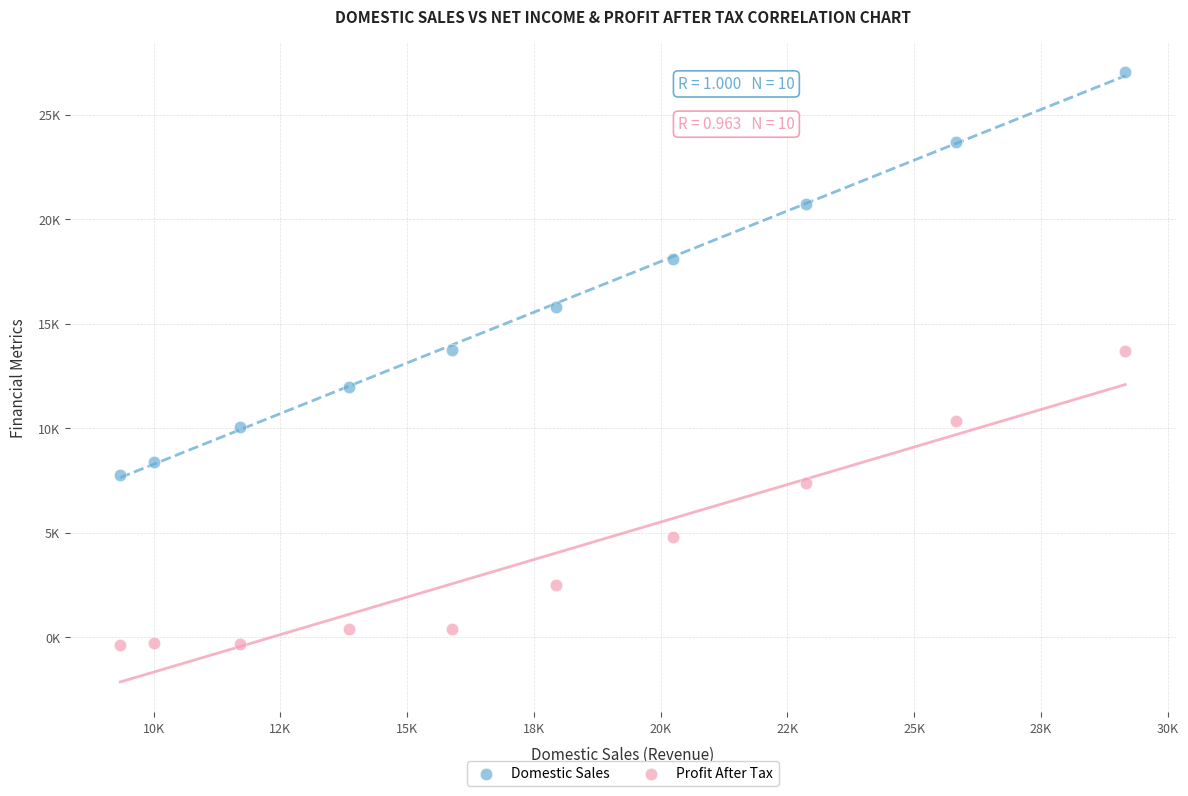

Which series reaches the minimum Y coordinate?

Profit After Tax